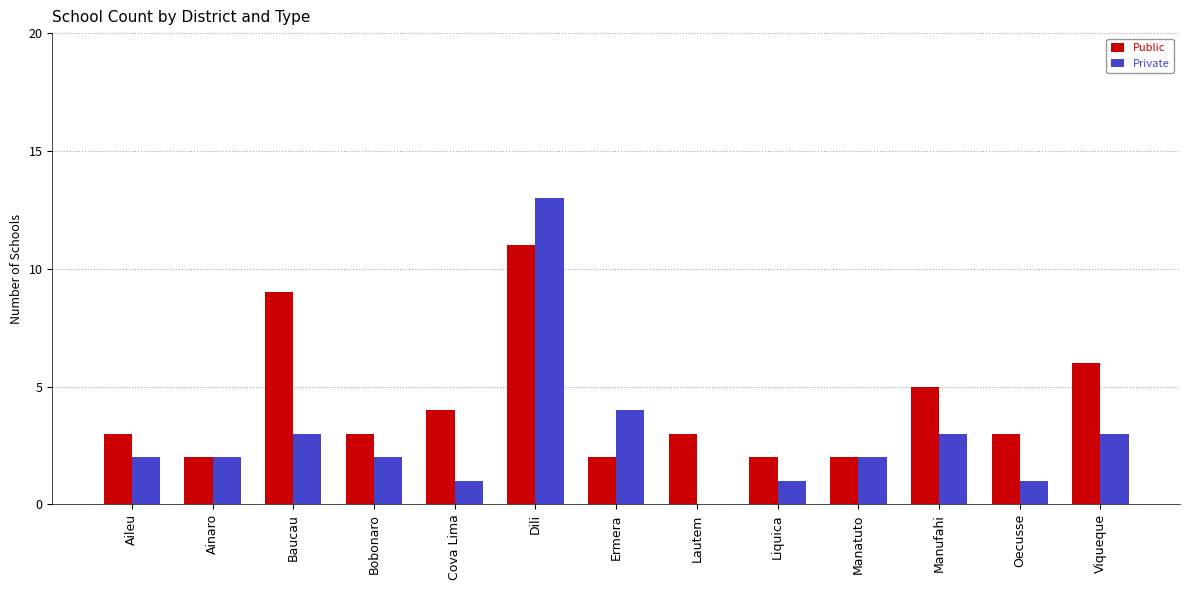

Is it true that Public equals 6 at Baucau?

False